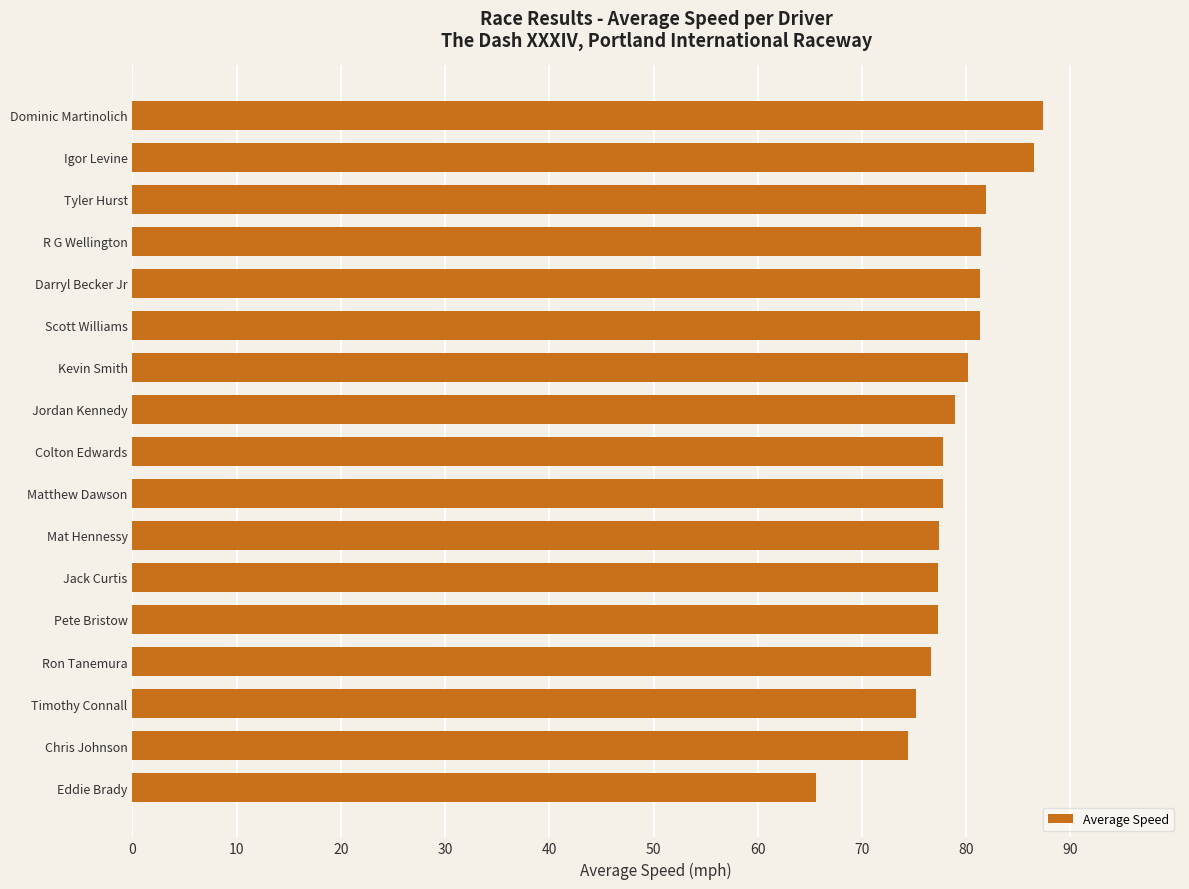

The value at R G Wellington is 34.5. True or false?

False